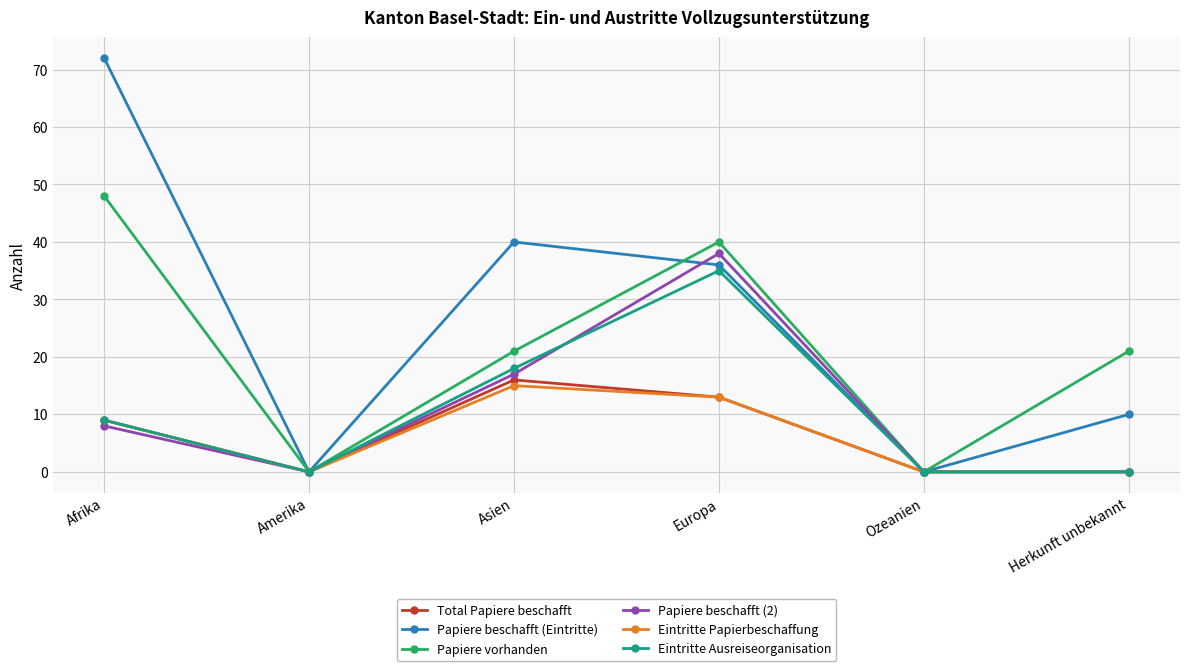

The value of Eintritte Ausreiseorganisation at Afrika is 15. True or false?

False